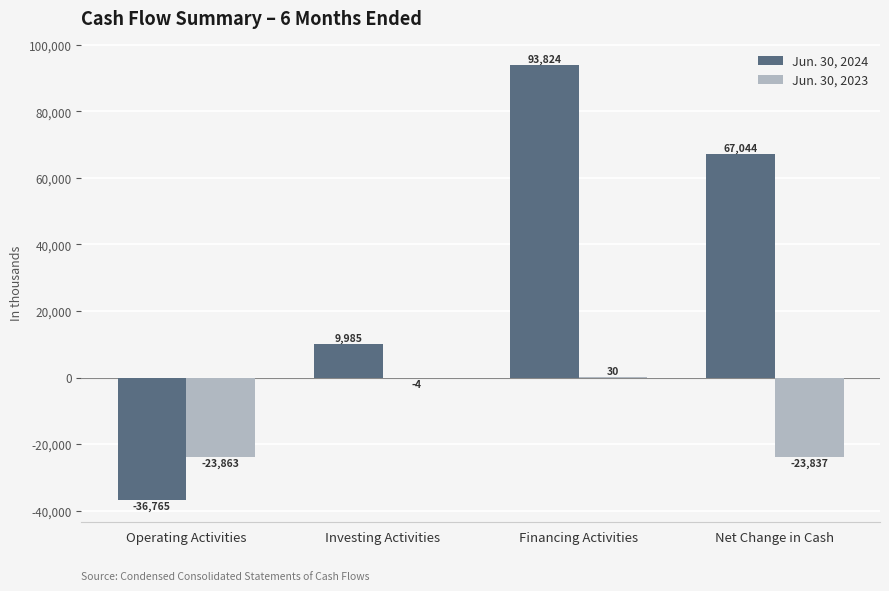

What is the approximate value of Jun. 30, 2023 at Operating Activities?

-23863